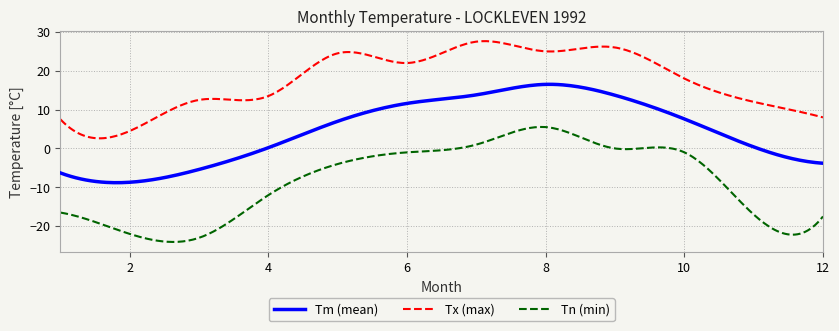

Does the chart have visible grid lines?

Yes